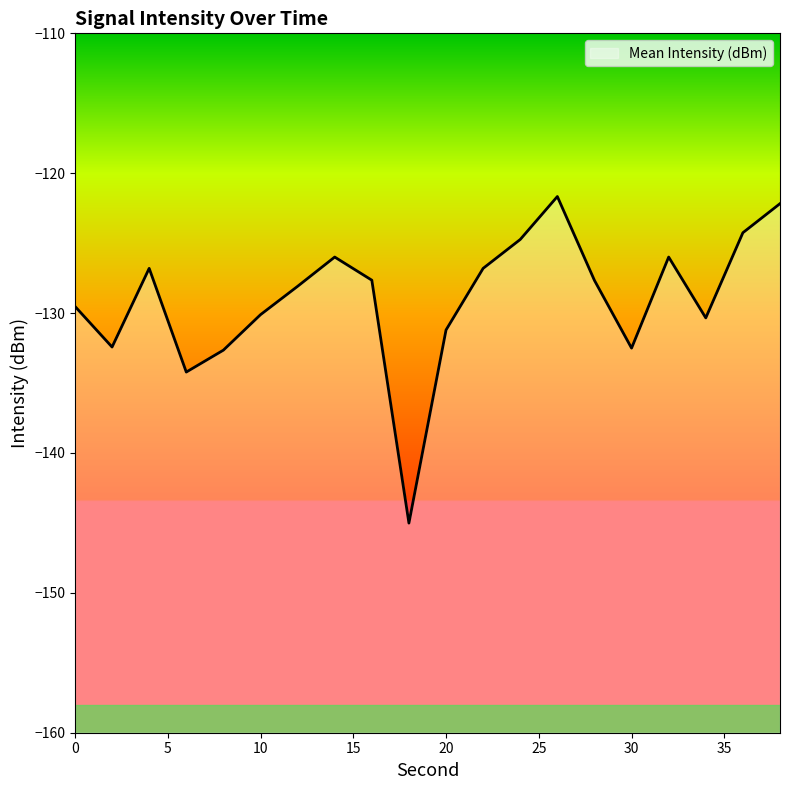

Reading right to left, transcribe all the data shown in this chart.

-122.2	-124.3	-130.3	-126.0	-132.5	-127.7	-121.7	-124.7	-126.8	-131.2	-145.0	-127.6	-126.0	-128.1	-130.1	-132.7	-134.2	-126.8	-132.4	-129.5